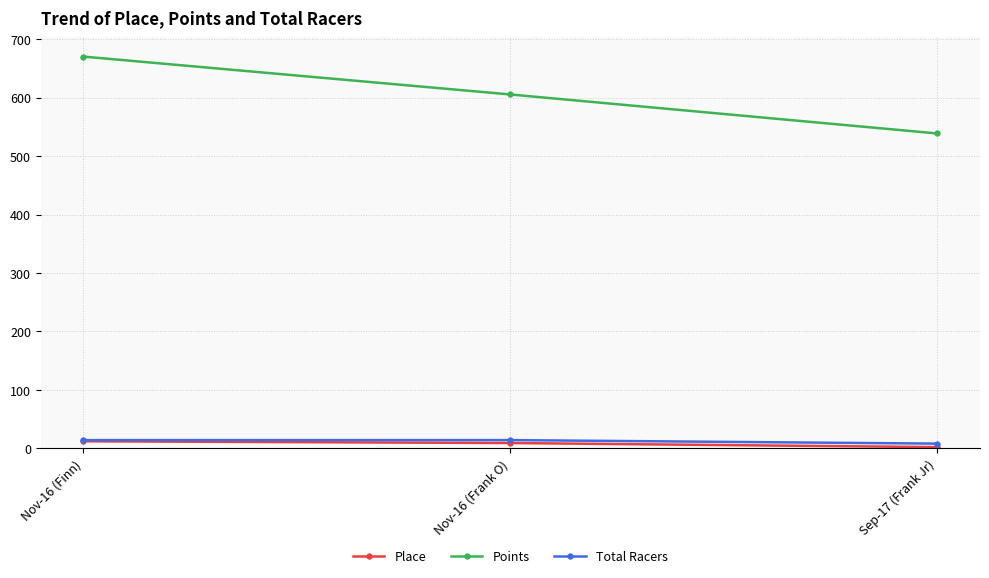

Which category has the lowest value across all series?

Sep-17 (Frank Jr)